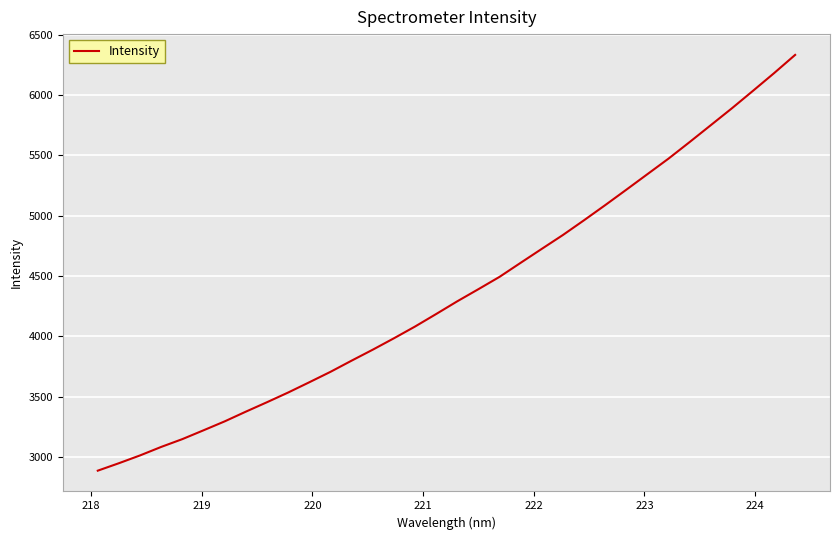

What is the difference between the maximum and minimum values?

3449.1